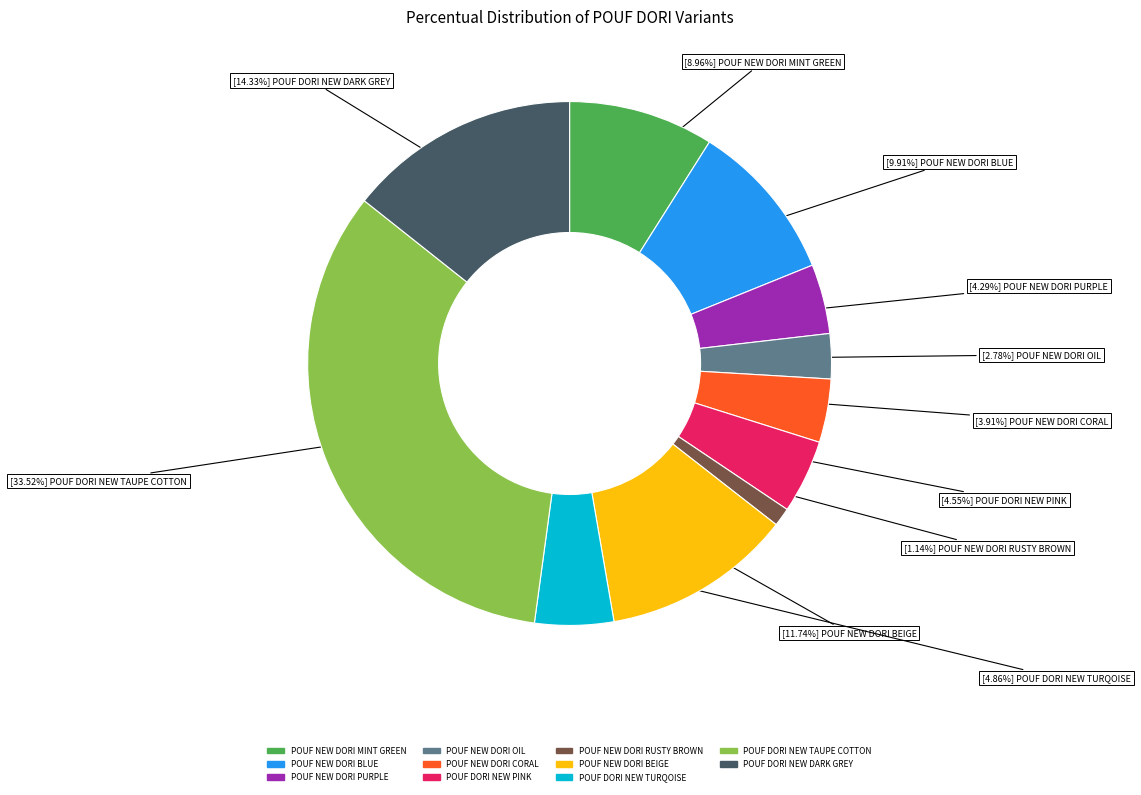

To the nearest percent, what is the difference between the largest and smallest slice percentages?

32%